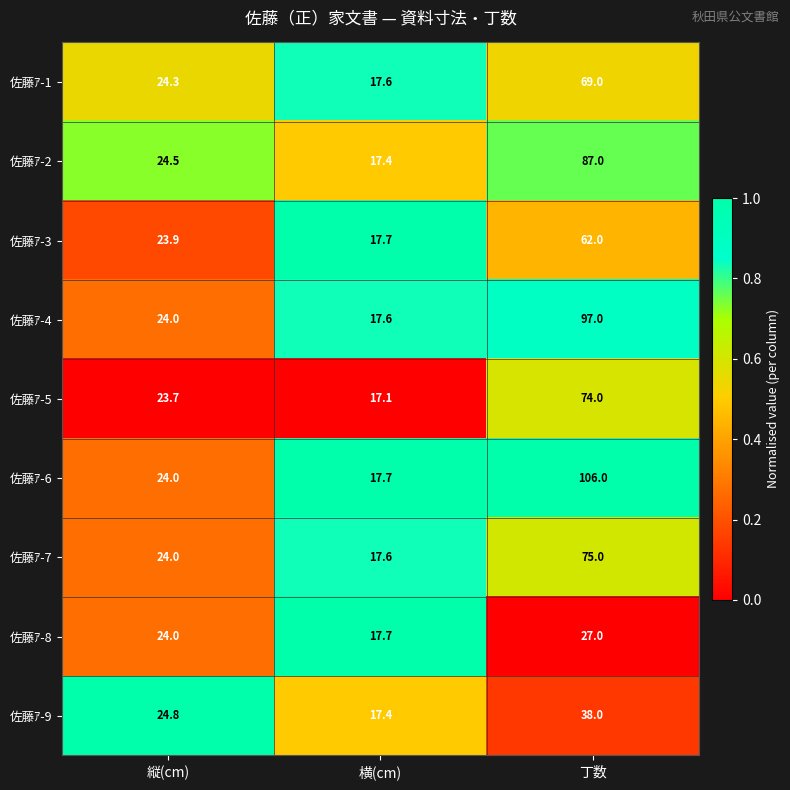

Is the value of 佐藤ｱ-3 at 横(cm) greater than the value of 佐藤ｱ-9 at 丁数?

No